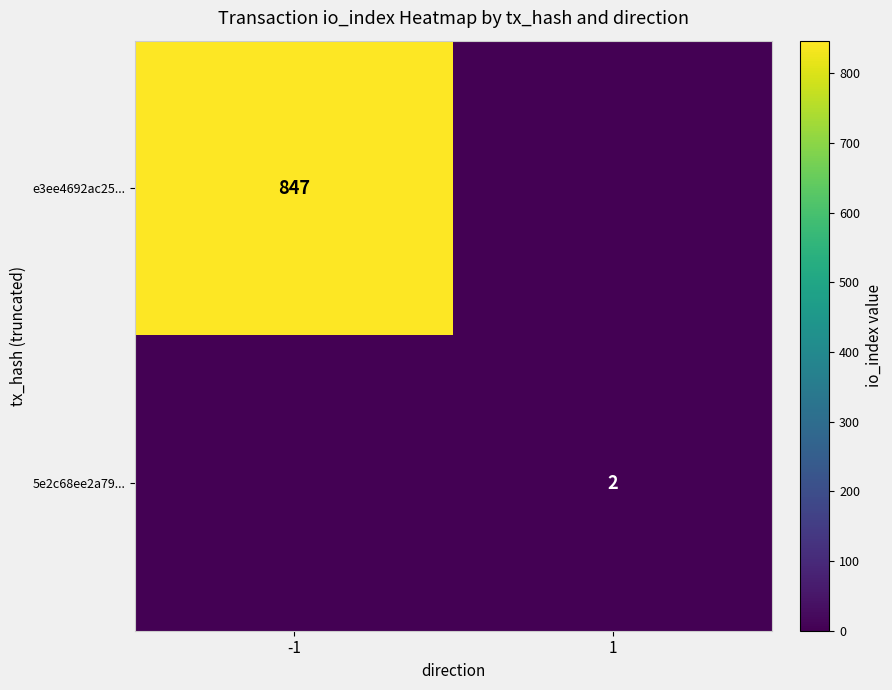

Is the value of e3ee4692ac25... at -1 greater than the value of 5e2c68ee2a79... at 1?

Yes